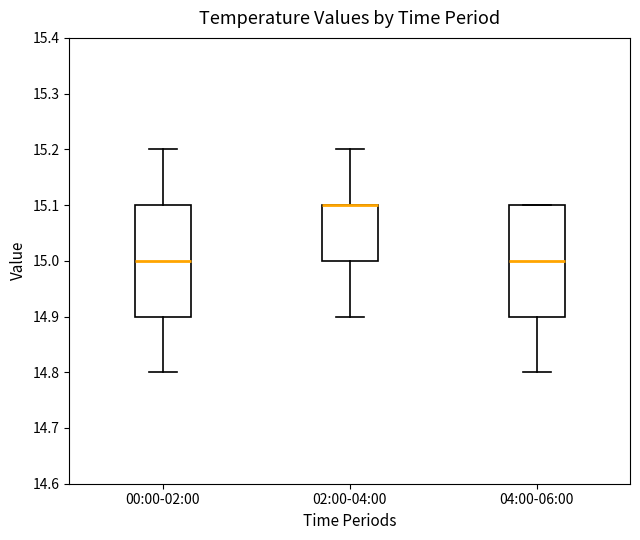

Reading left to right, read every box against the y-axis: the position of its median line, the range the box covers, and the ends of its whiskers. The values are not printed on the chart, so give them approximately, as read against the axis.

00:00-02:00: median 15.0, box 14.9 to 15.1, whiskers 14.8 to 15.2
02:00-04:00: median 15.1 (drawn on the box's upper edge), box 15.0 to 15.1, whiskers 14.9 to 15.2
04:00-06:00: median 15.0, box 14.9 to 15.1, whiskers 14.8 to 15.1